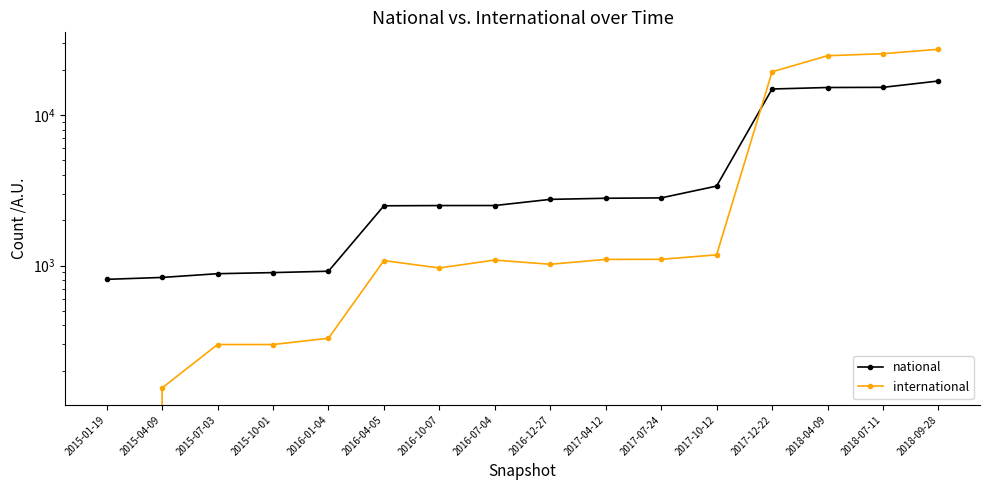

True or false: national has a value of 2814 at 2017-07-24.

True